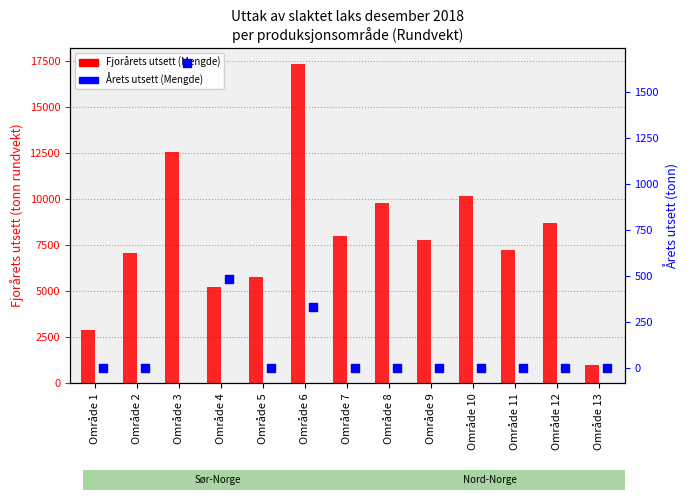

Which series contains the highest Y value?

Fjorårets utsett (Mengde)